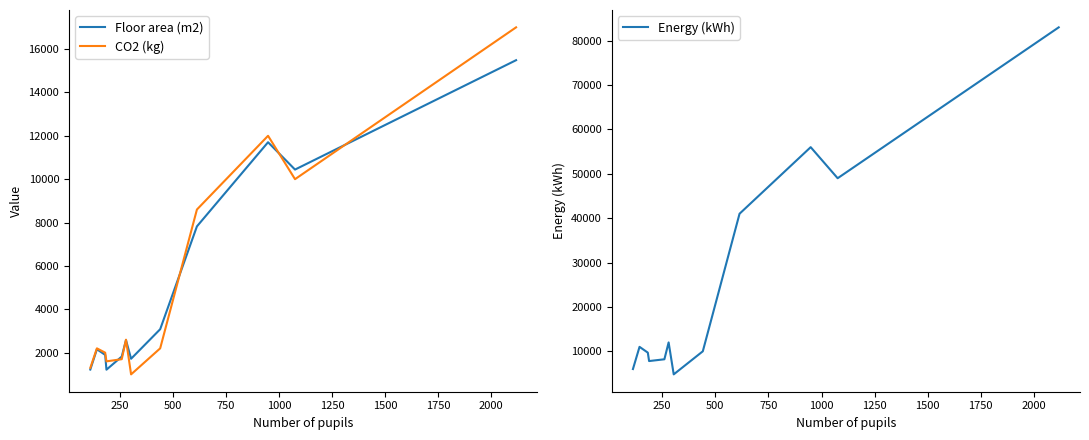

In Floor area (m2), how many points are lower than both neighbors (excluding endpoints)?

3